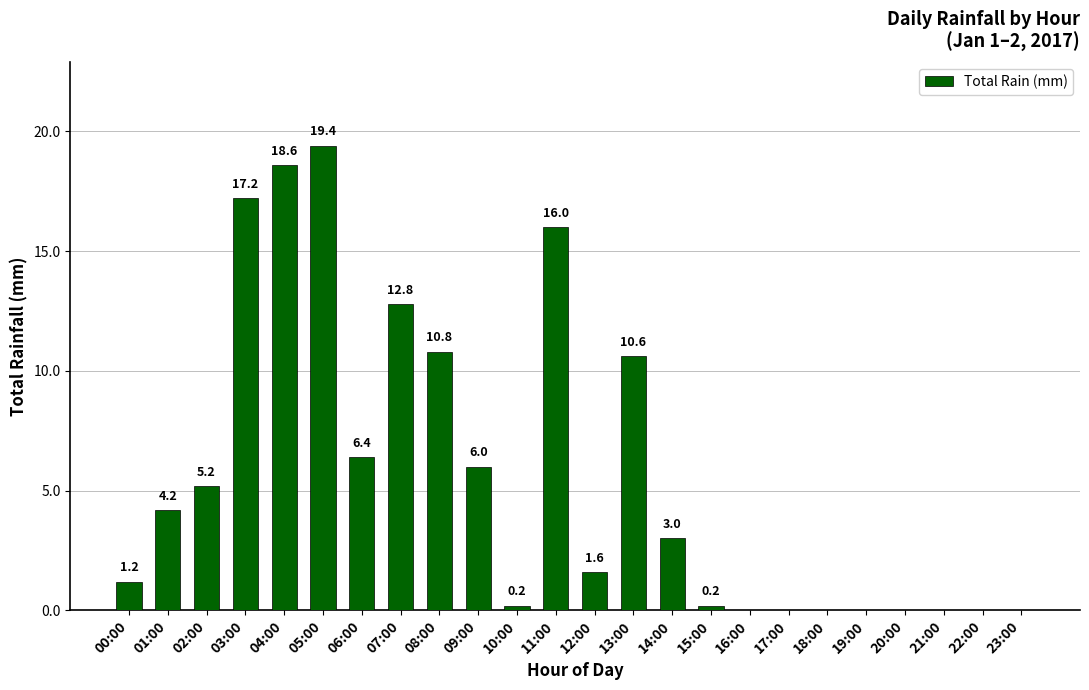

What is the difference between the values at 12:00 and 18:00?

1.6